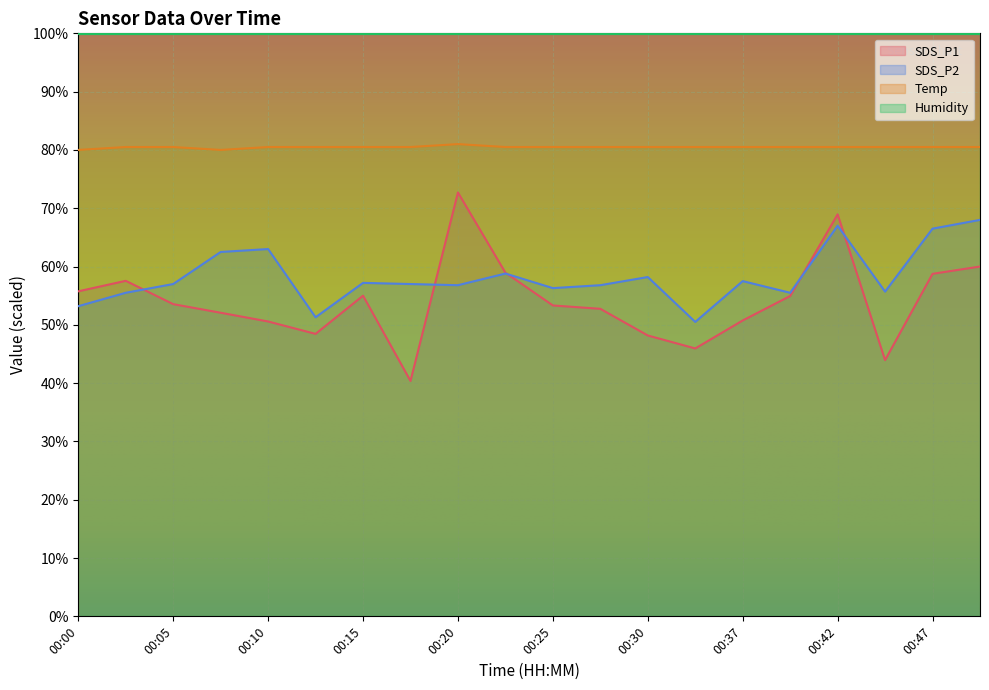

Between 00:17 and 00:25, which series saw the biggest shift?

SDS_P1